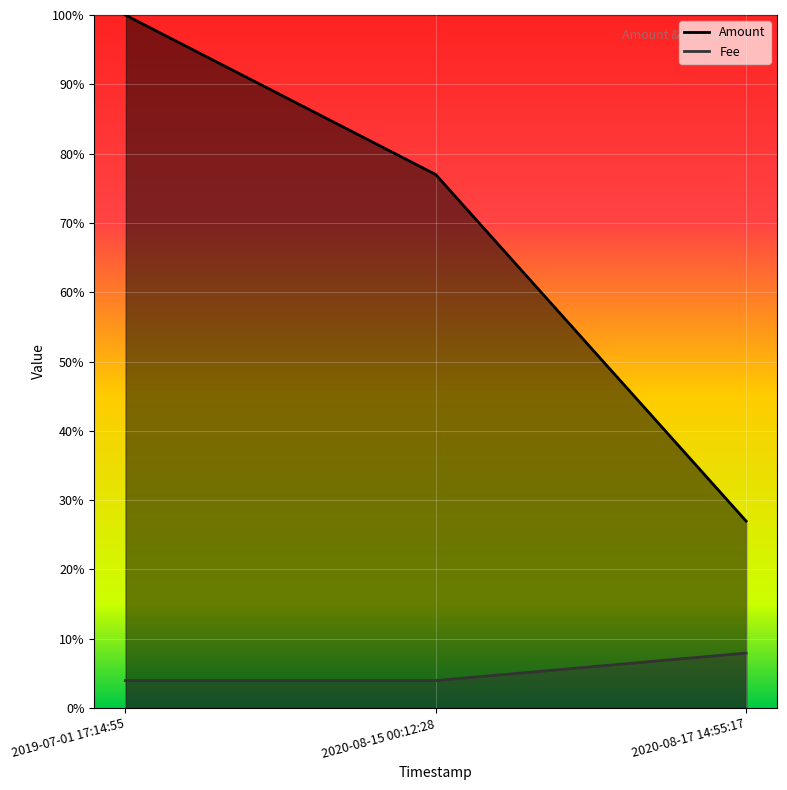

True or false: Fee has a value of 0.1 at 2020-08-17 14:55:17.

True